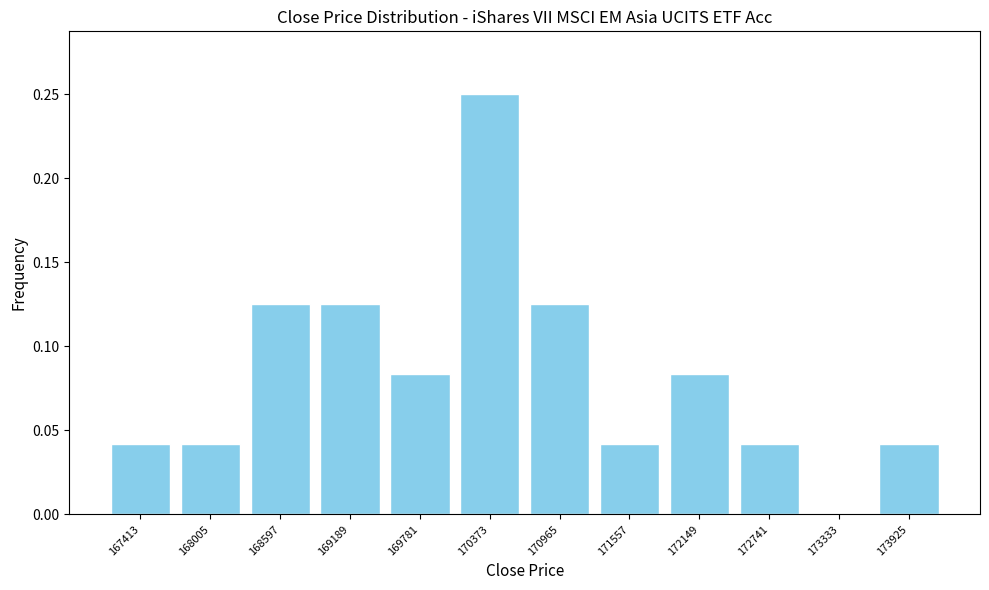

Reading left to right, transcribe this chart: for each bar, give the range it covers on the x-axis and its height. Neither the bar edges nor the heights are printed on the chart, so give them approximately, as read against the axes.

167100 to 167700: 0.040
167700 to 168300: 0.040
168300 to 168900: 0.125
168900 to 169500: 0.125
169500 to 170100: 0.085
170100 to 170700: 0.250
170700 to 171300: 0.125
171300 to 171900: 0.040
171900 to 172400: 0.085
172400 to 173000: 0.040
173000 to 173600: 0
173600 to 174200: 0.040